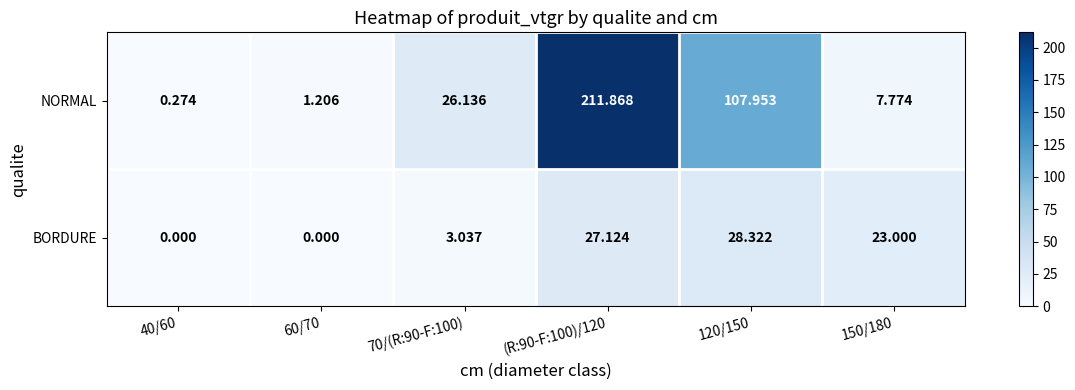

Rank the series at 60/70 from lowest to highest value.

BORDURE, NORMAL